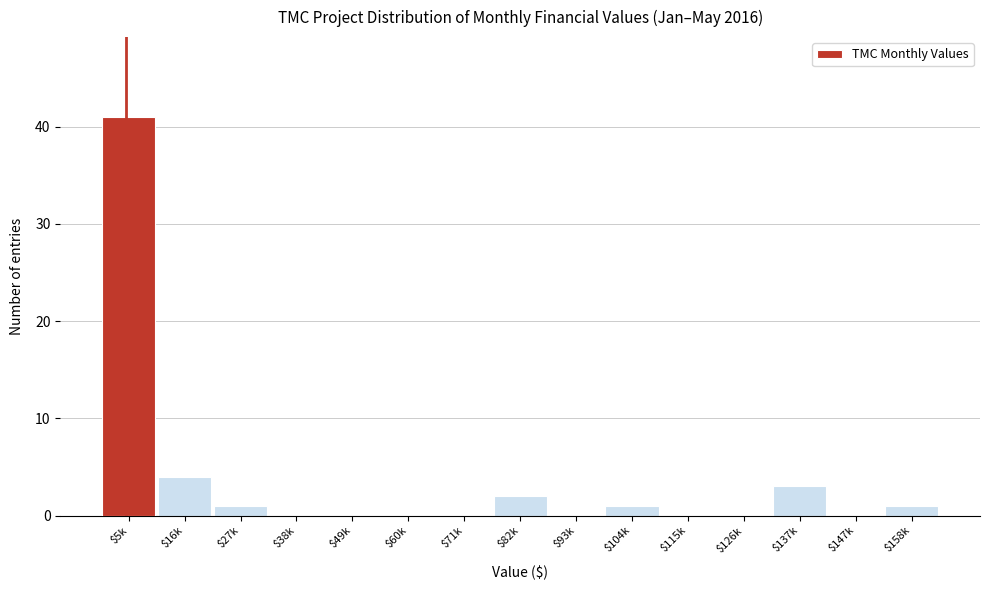

Which category has the highest value across all series?

$5k